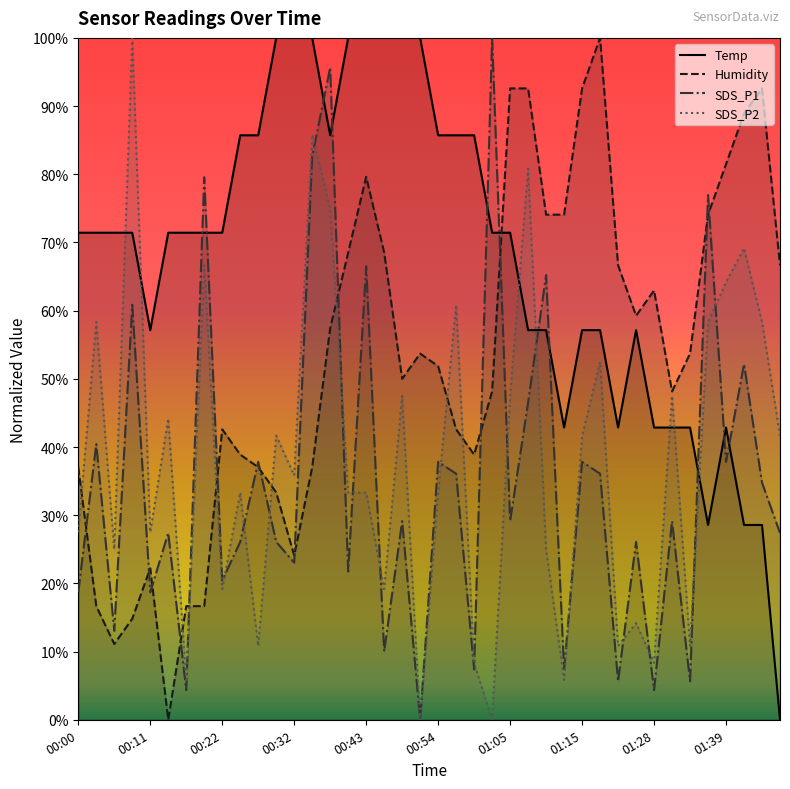

What is the sum of the SDS_P1 values at 01:18 and 00:22?

56.5